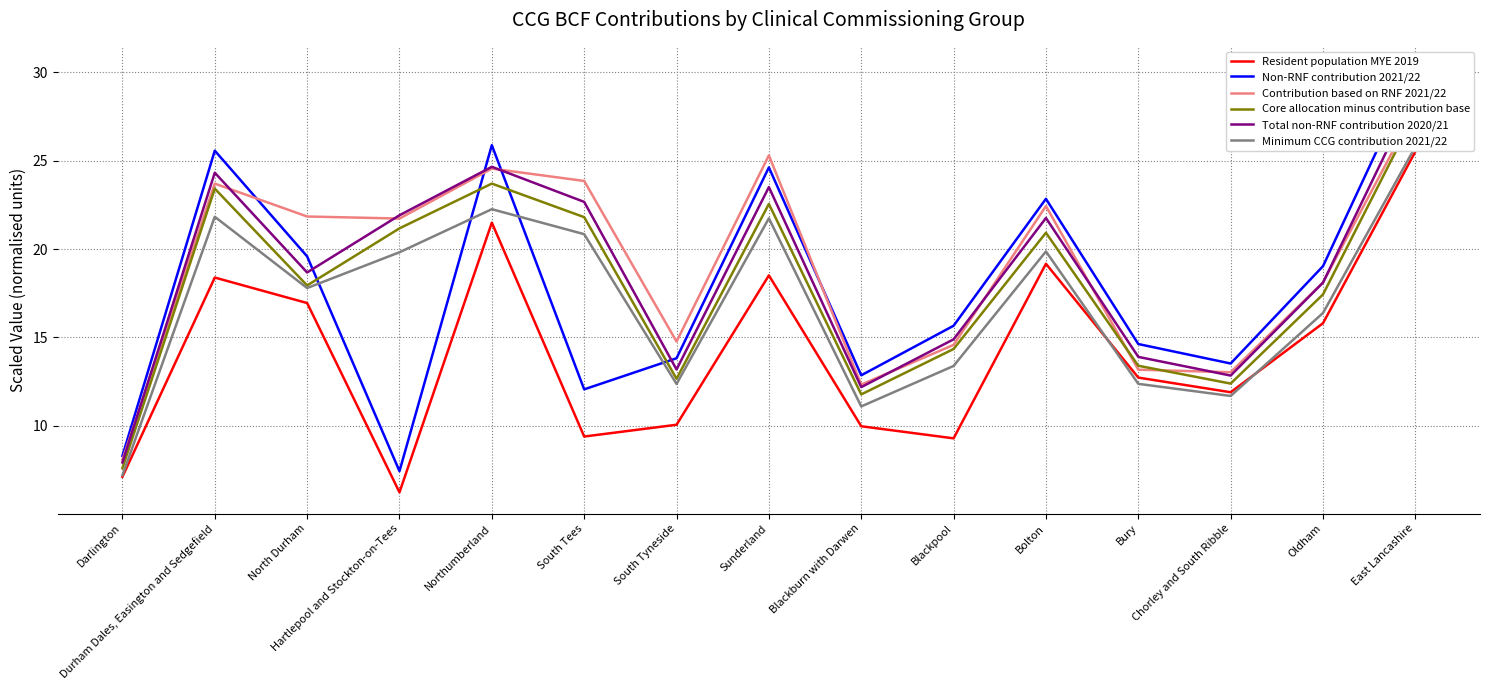

Does the chart display data point markers on the line(s)?

No